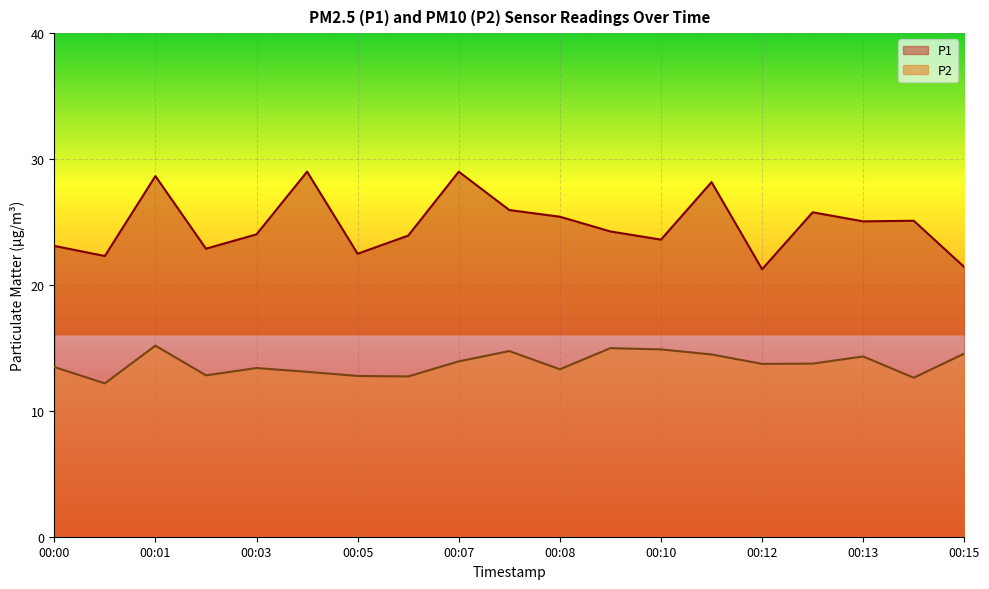

At which category does P1 reach its first local peak?

00:01